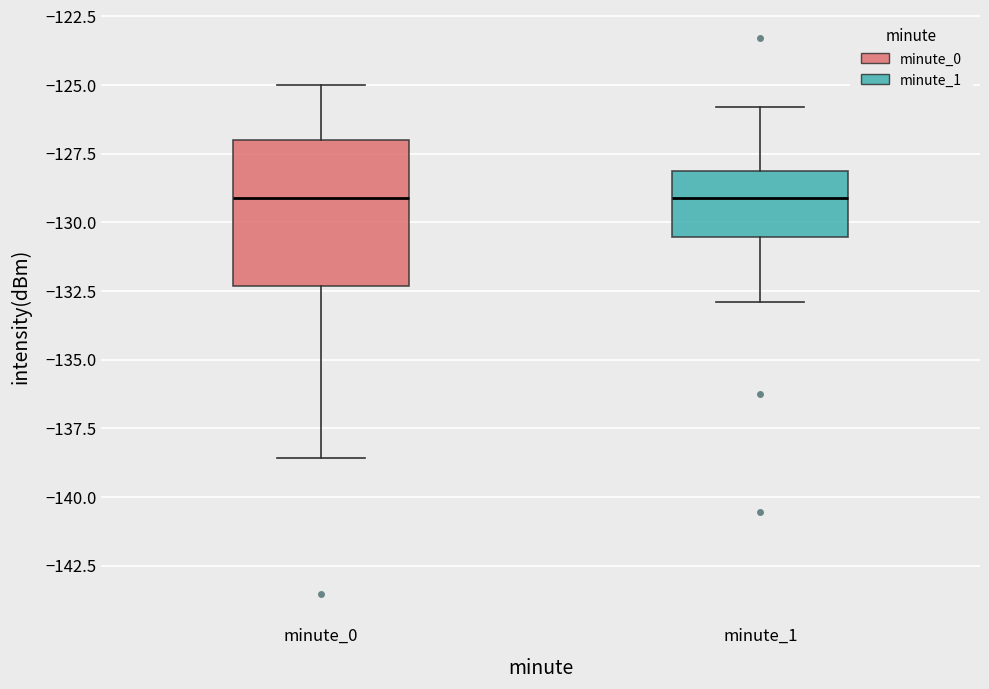

Comparing the boxes themselves (not the whiskers), which one is the tallest?

minute_0